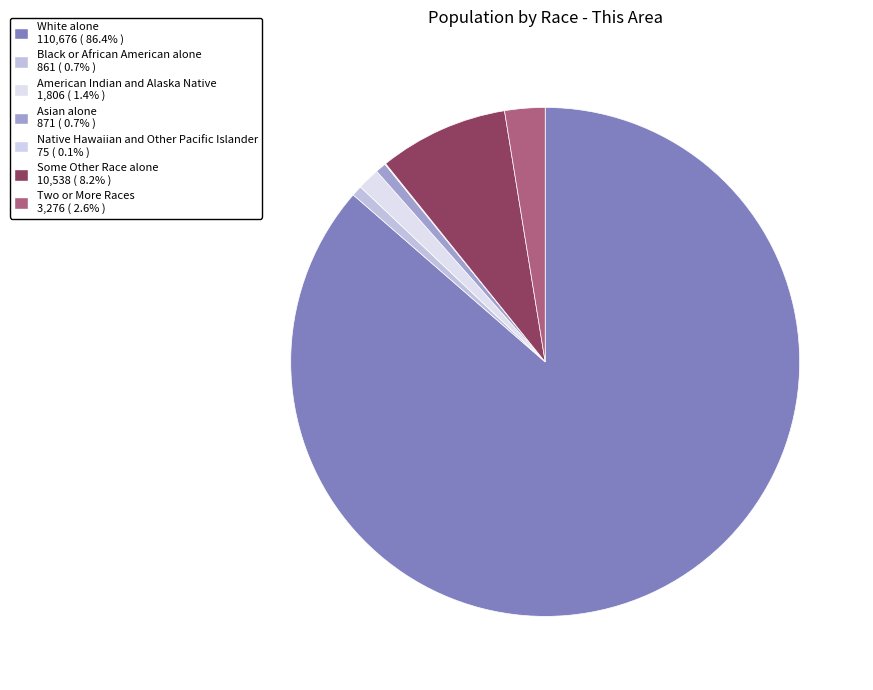

Which slice is the largest?

White alone